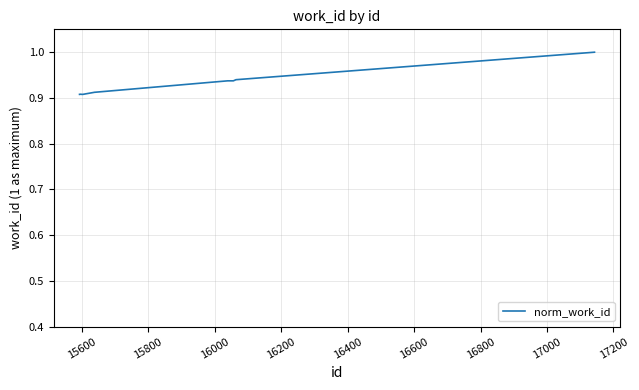

What is the maximum value shown in the chart?

1.0